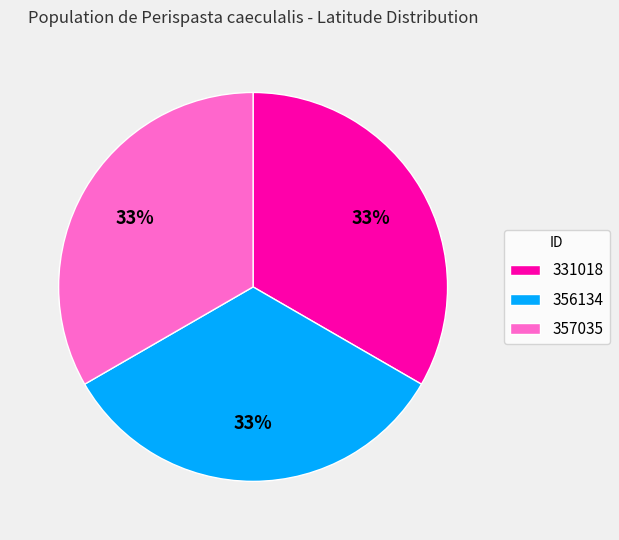

Is there any slice that represents more than half of the pie?

No